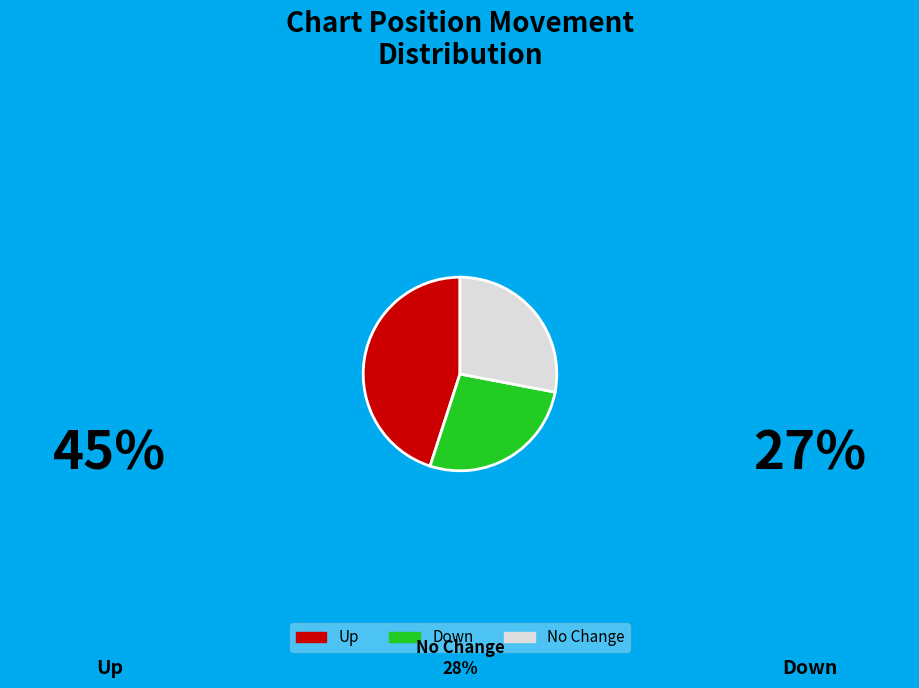

The Up slice represents 52% of the pie. True or false?

False